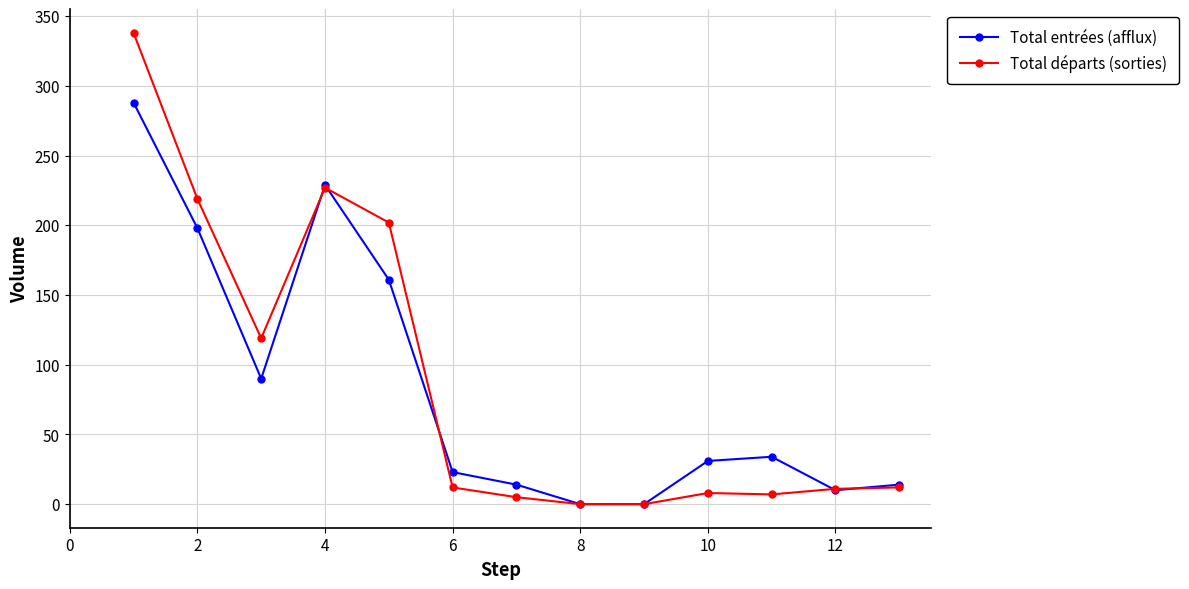

What is the value of the Total départs (sorties) point at the 12th from the left?

11